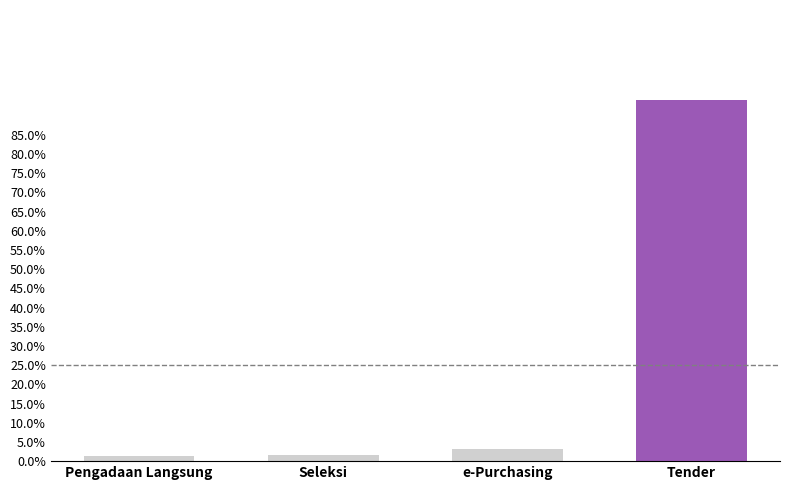

Where is the data nearest to the value 0?

Pengadaan Langsung